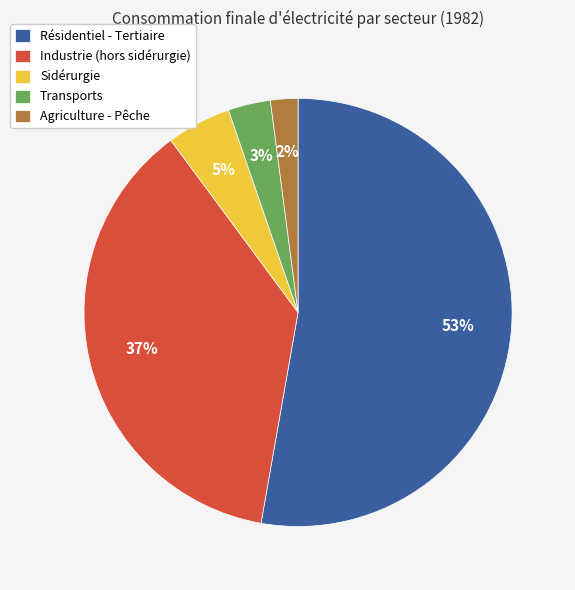

To the nearest percent, what is the difference between the largest and smallest slice percentages?

51%